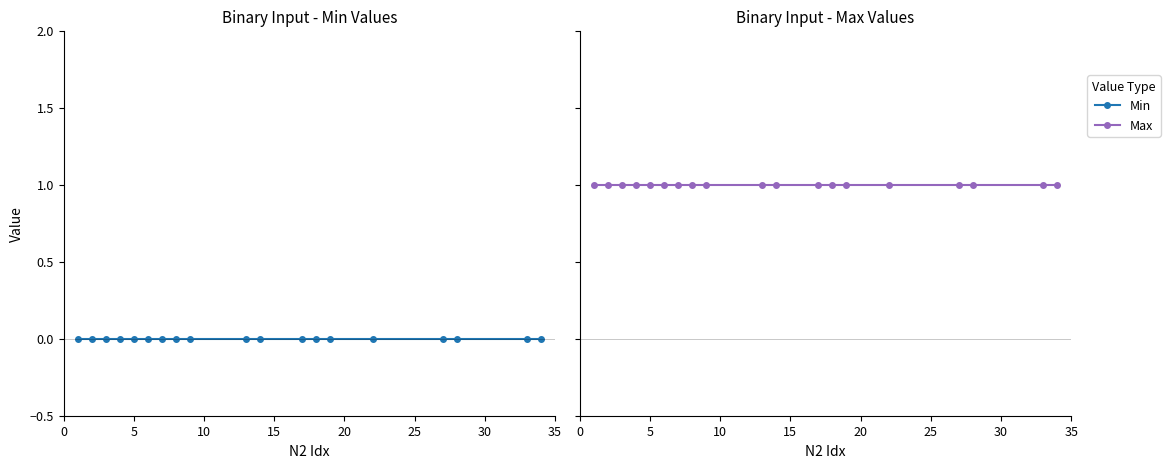

Rank the series by their maximum value, from lowest to highest.

Min, Max